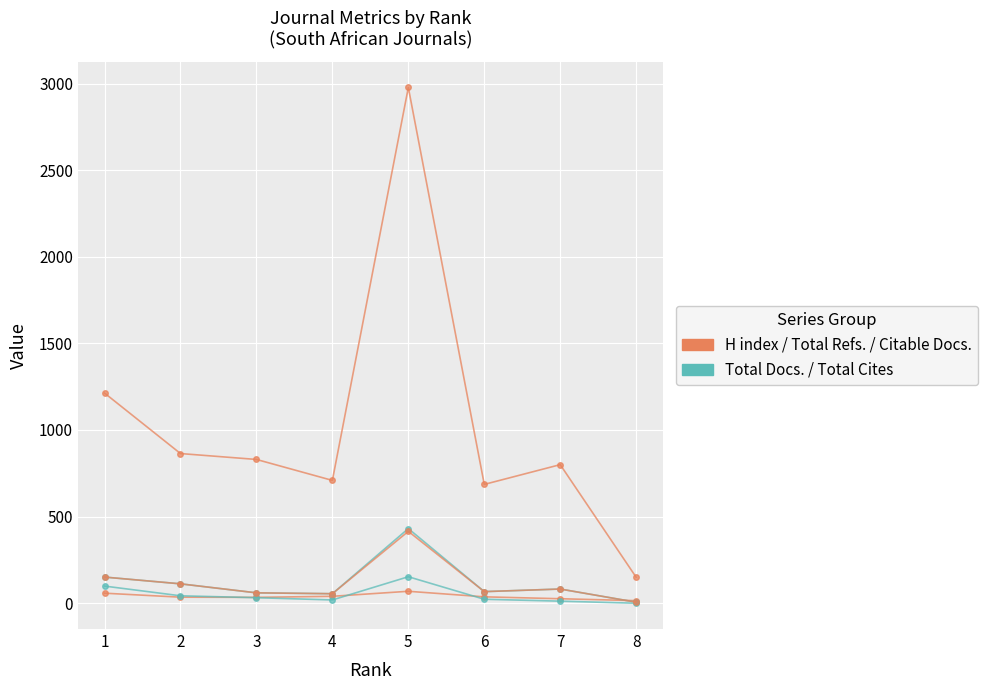

Does the chart have visible grid lines?

Yes